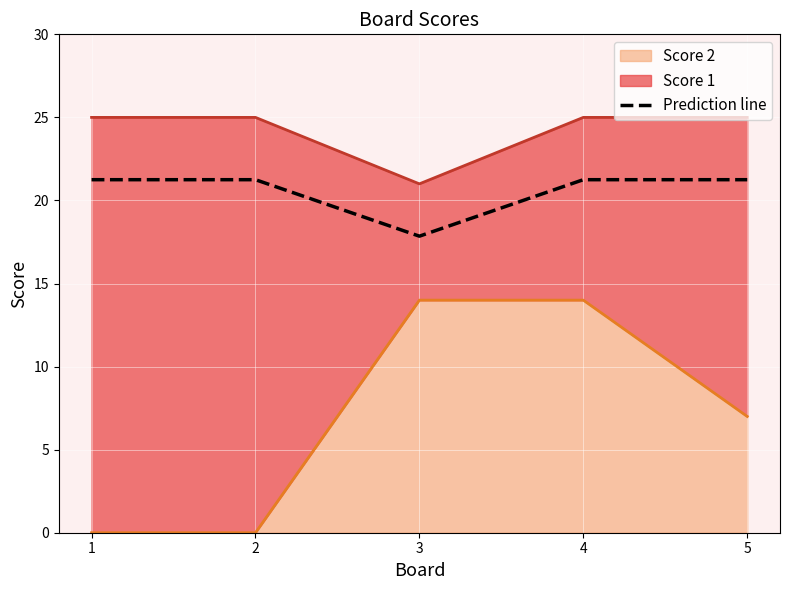

List the labels in order of value, smallest first.

3, 1, 2, 4, 5